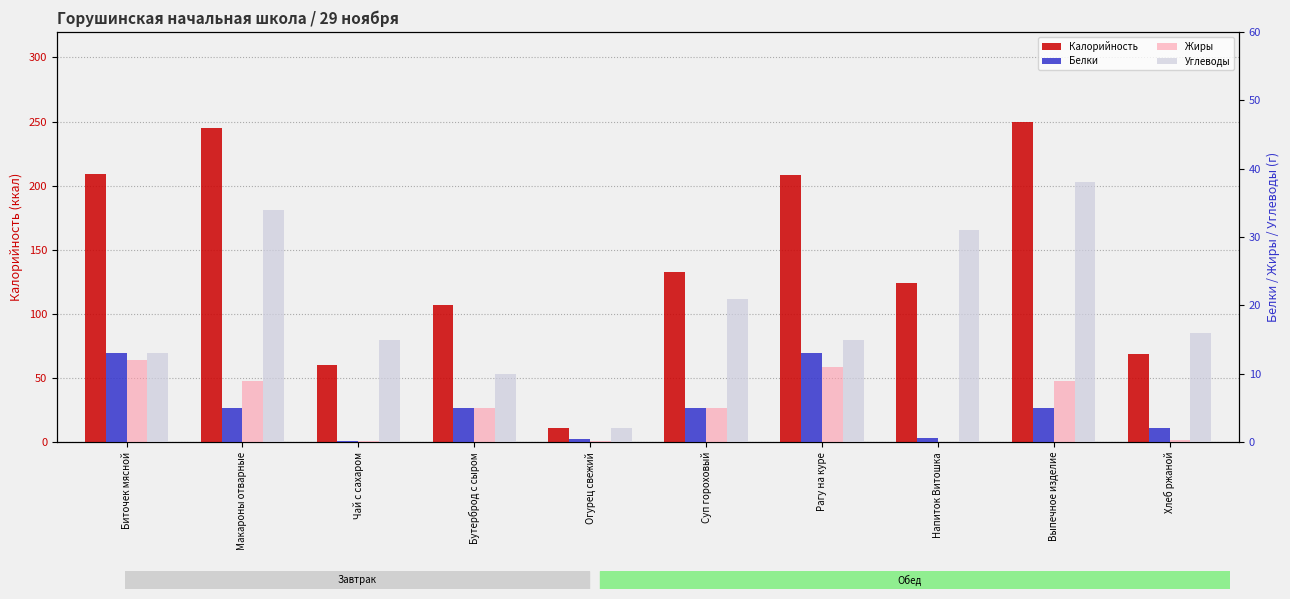

Is it true that Калорийность equals 66.0 at Напиток Витошка?

False